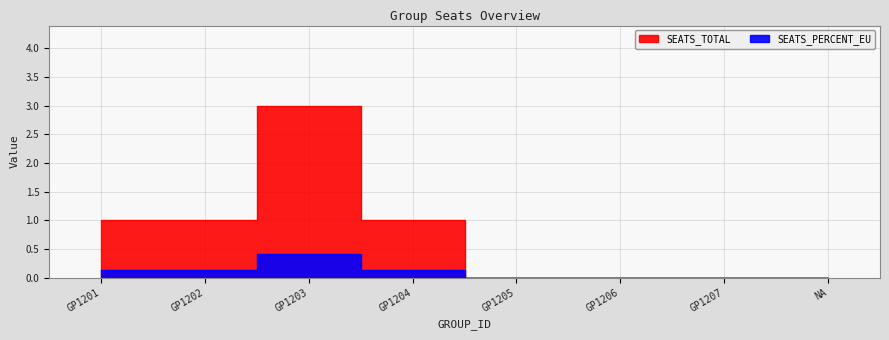

What is the sum of all SEATS_PERCENT_EU values?

0.8